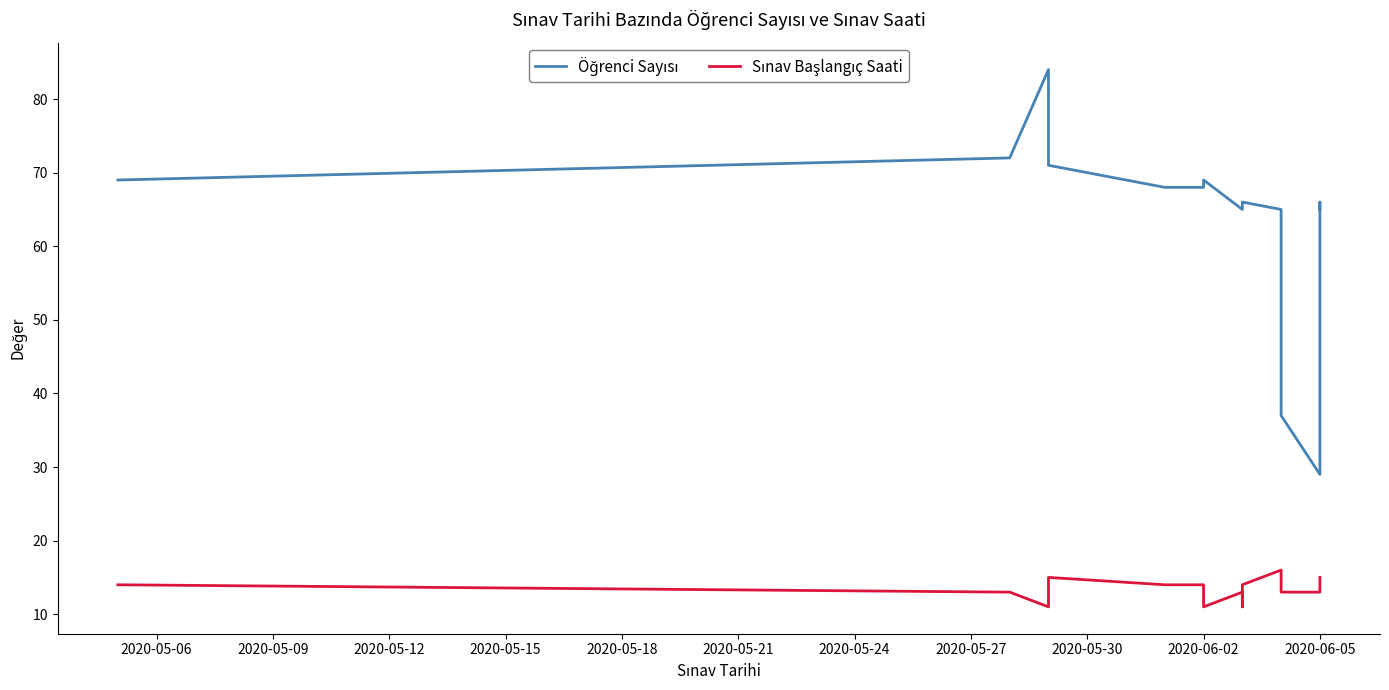

How many categories are shown in the chart?

15